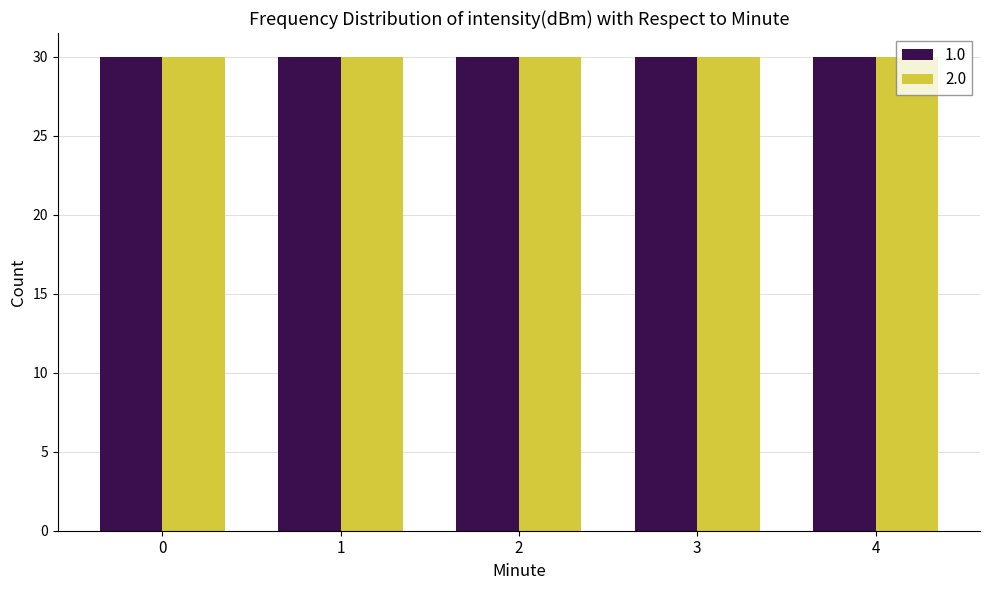

How many bars are there in total?

10